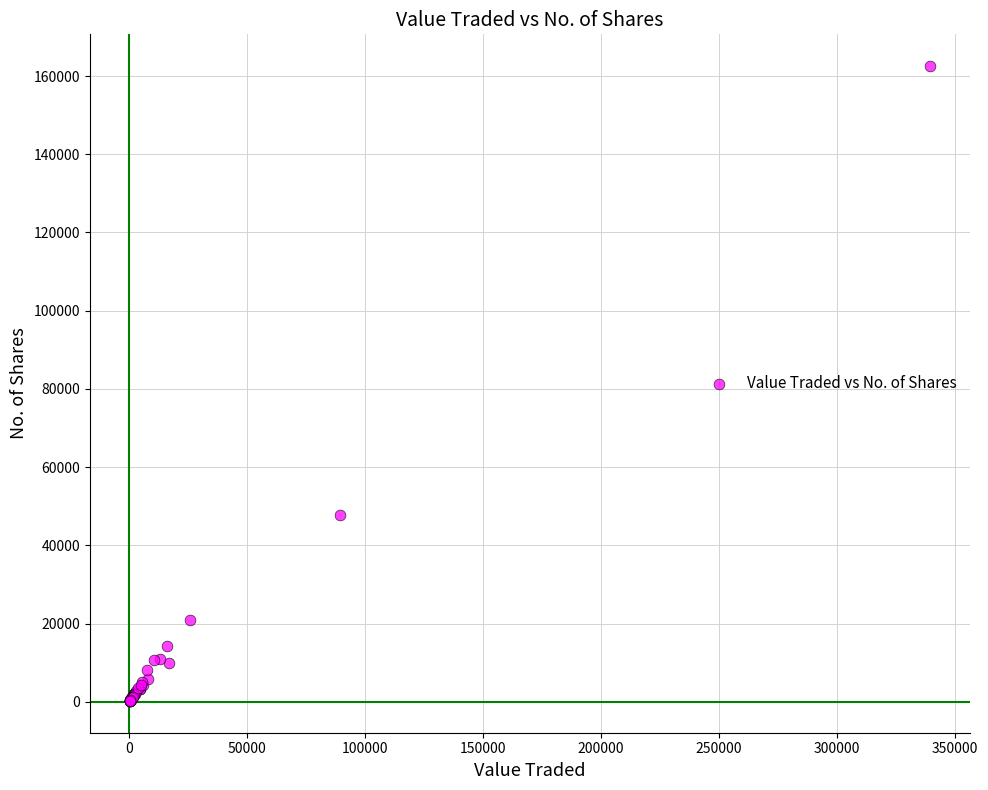

What Y value in the scatter plot is closest to 81372?

47869